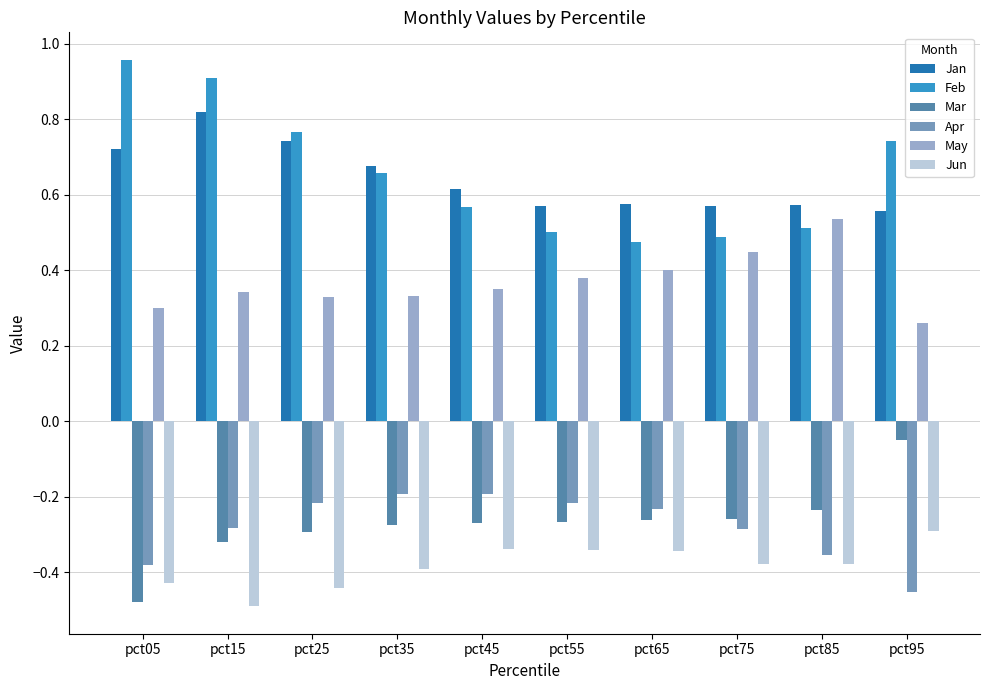

Where is Feb nearest to the value 0?

pct65